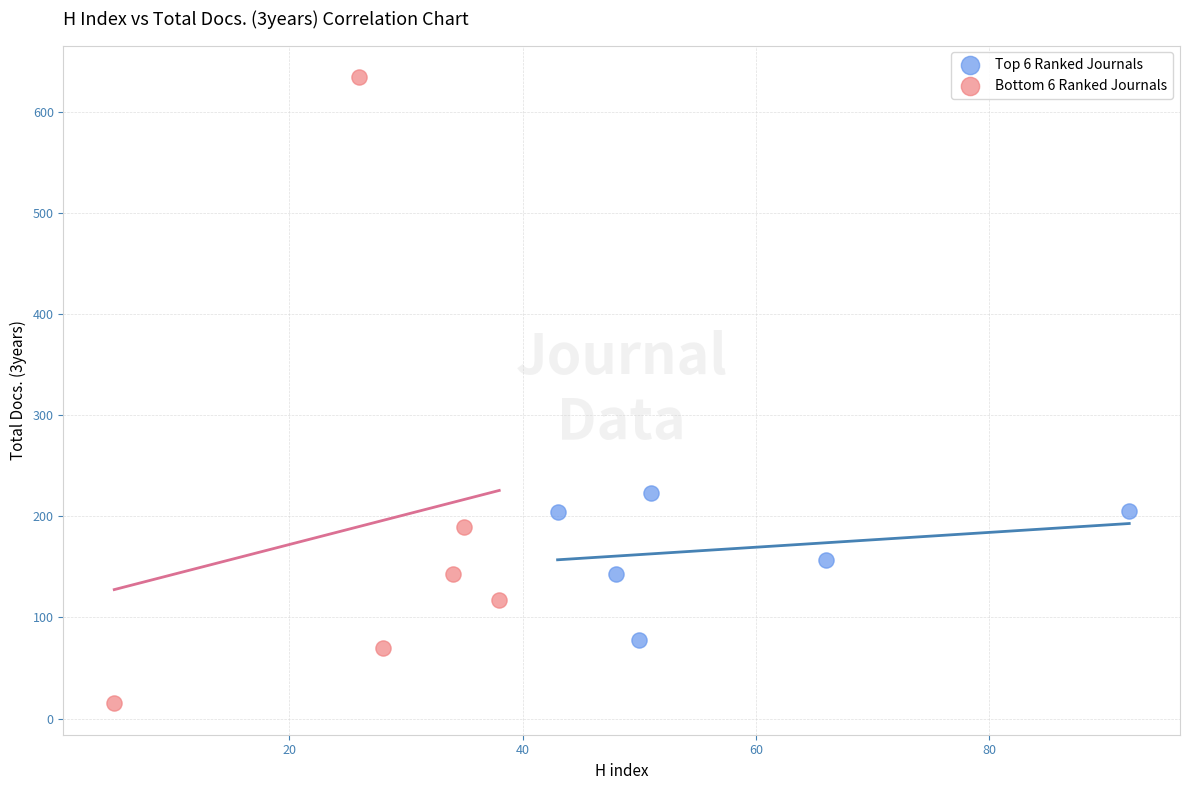

Which series has the largest Y range (max minus min)?

Bottom 6 Ranked Journals